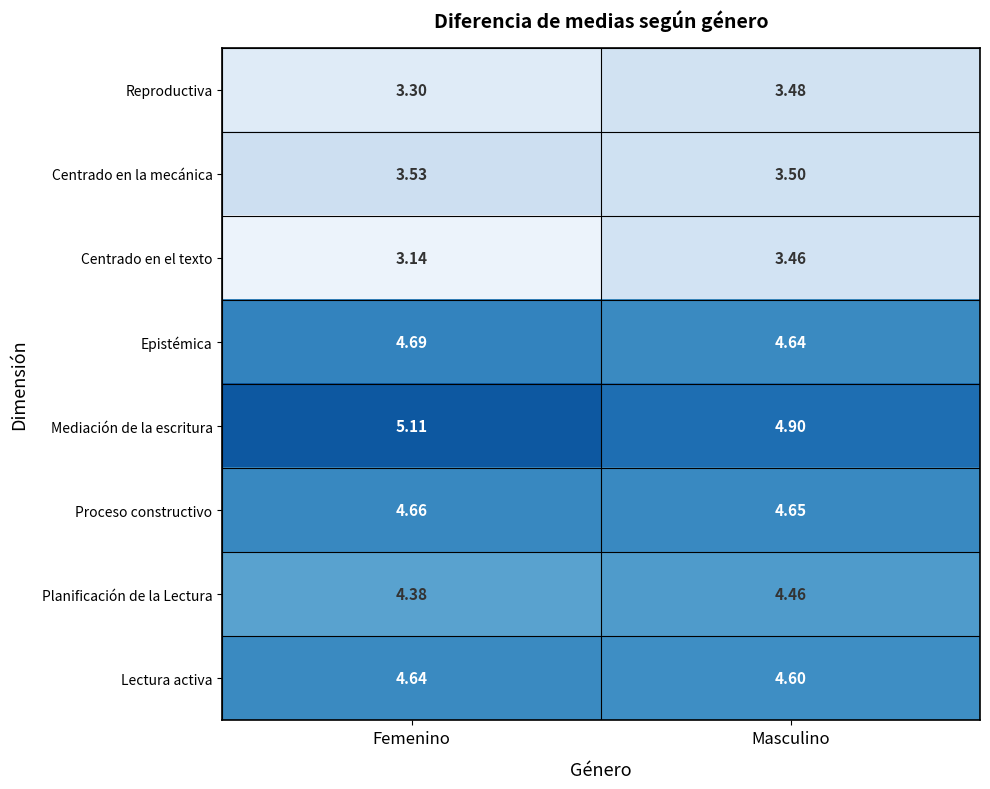

Which label corresponds to the largest value in the chart?

Femenino